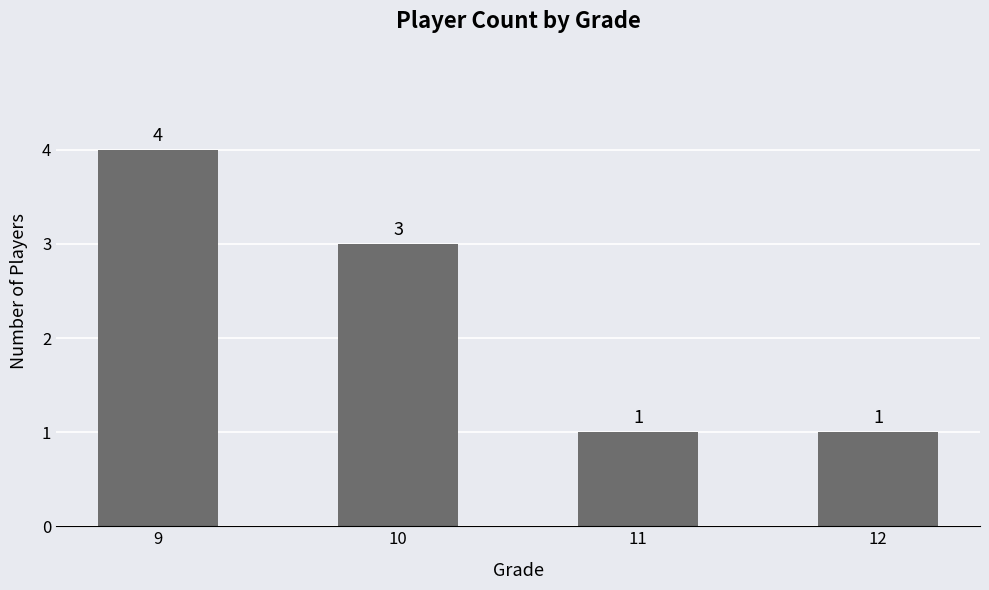

How many data points are less than 3?

2